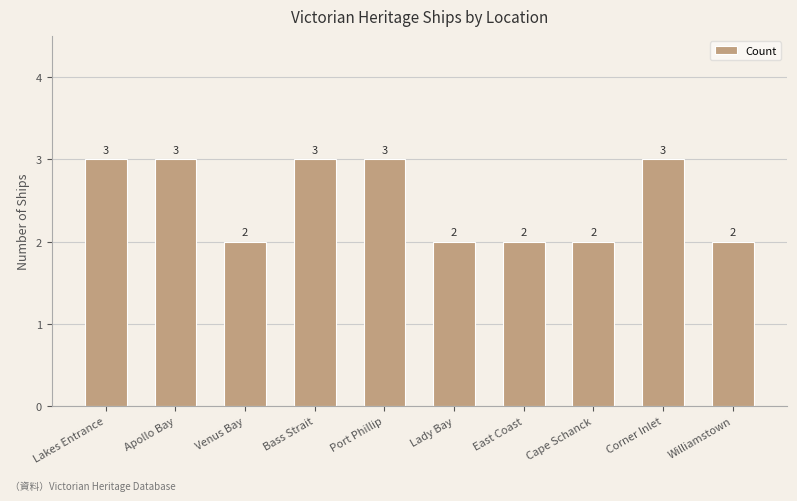

Does the chart contain stacked bars?

No